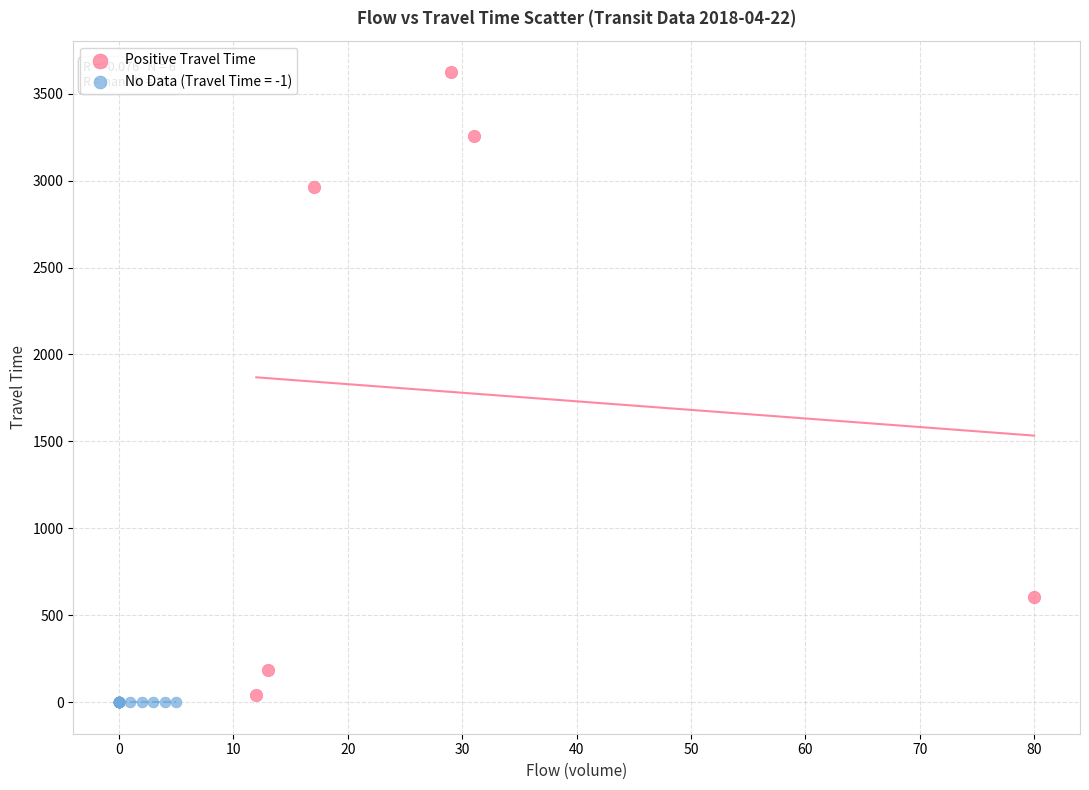

Which series reaches the maximum Y coordinate?

Positive Travel Time